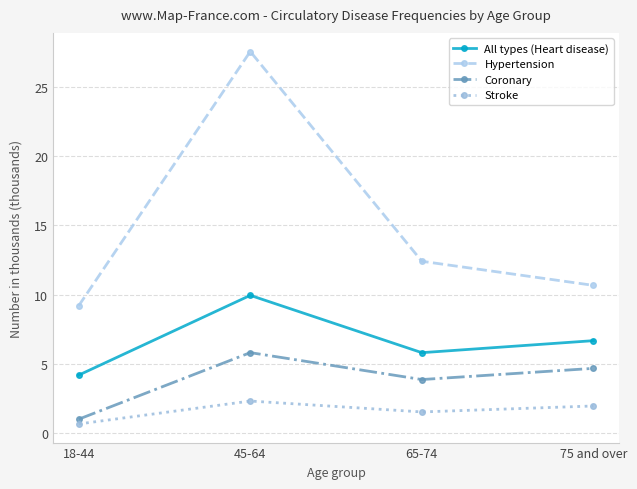

Which series has the widest spread of values?

Hypertension